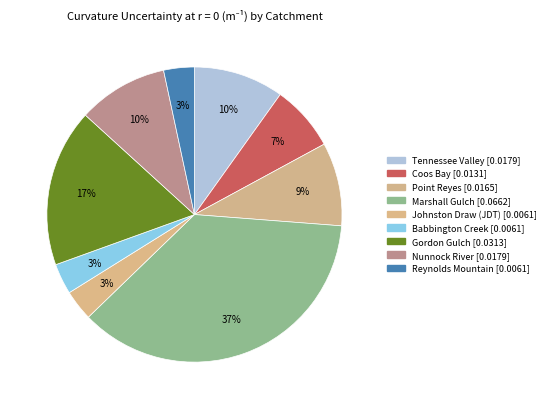

What portion of the pie excludes Reynolds Mountain?

96.6%